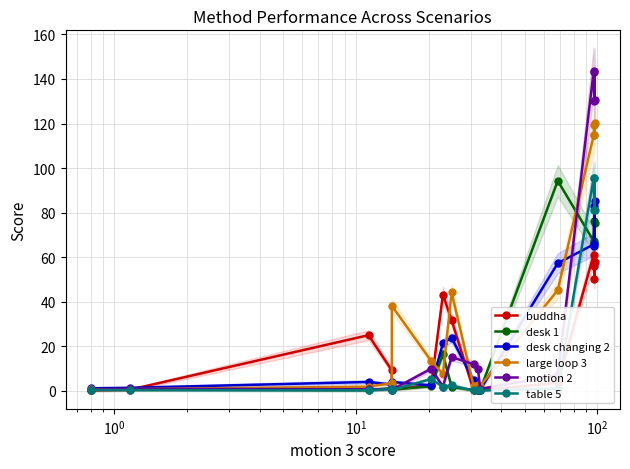

What is the maximum value for desk 1?

94.3